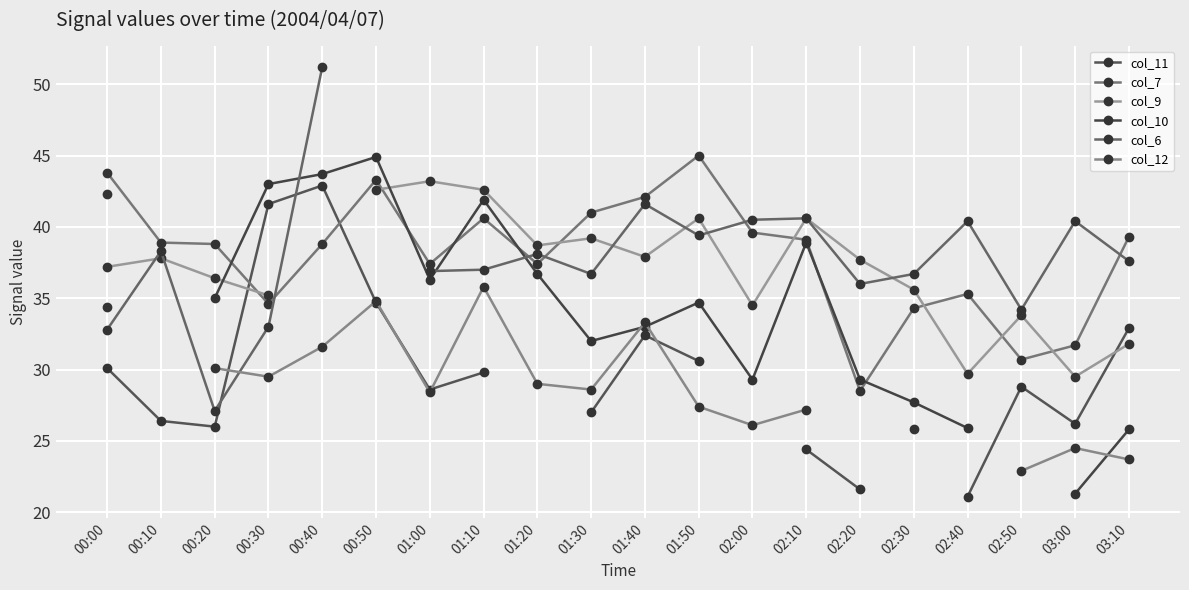

True or false: col_9 has a value of 37.2 at 00:00.

True